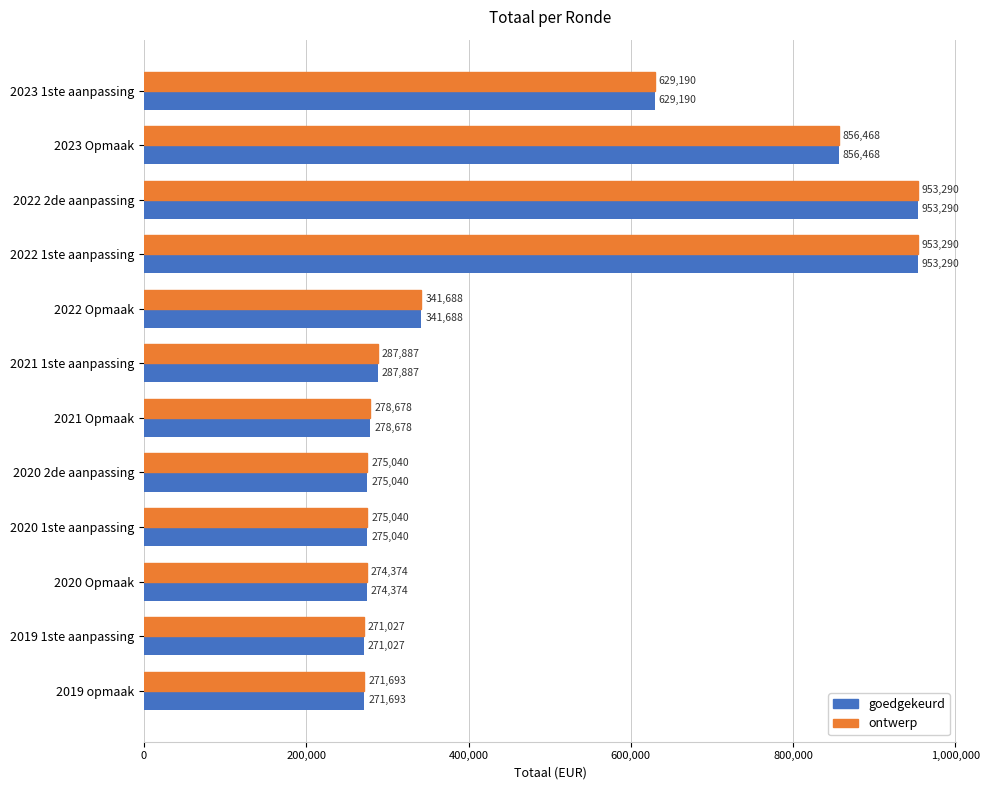

What is the approximate value of goedgekeurd at 2023 Opmaak?

856468